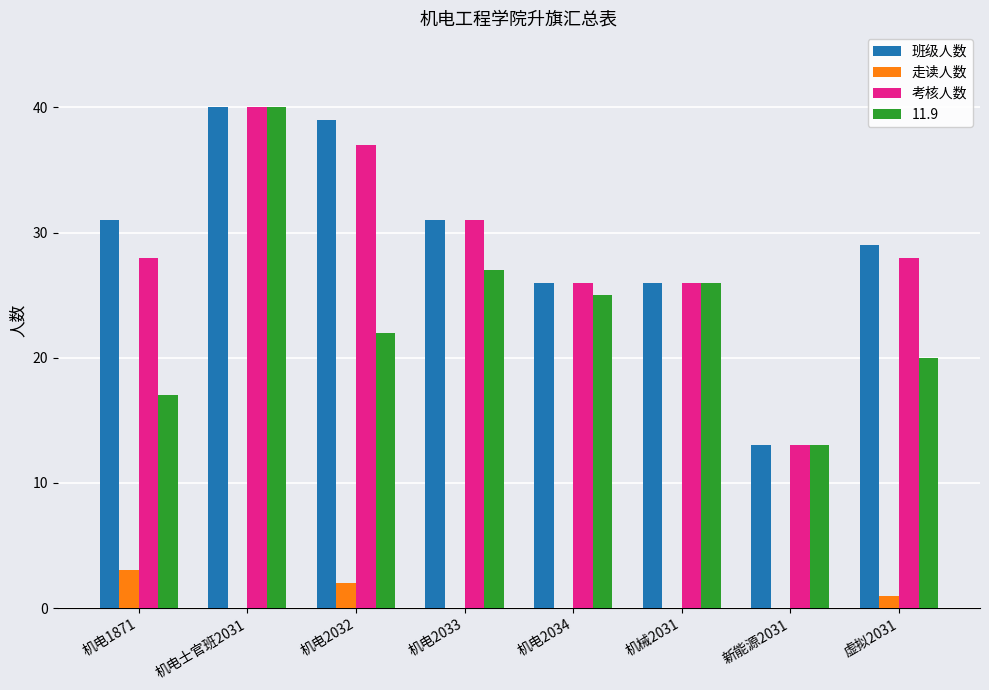

What is the total value across all series at 机械2031?

78